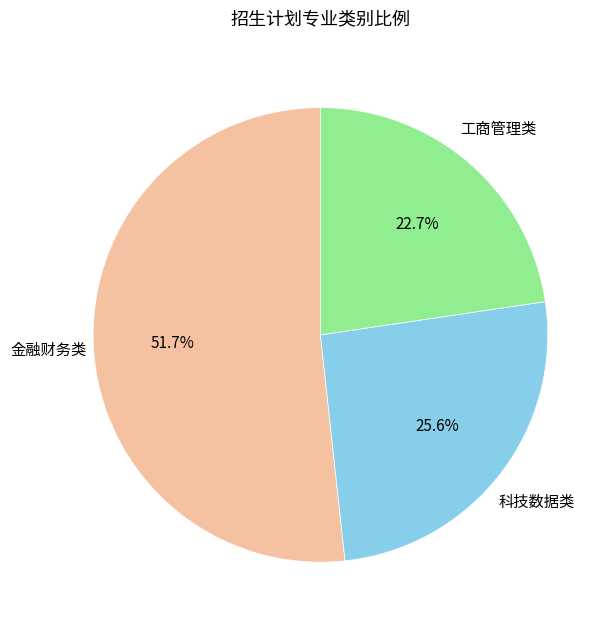

Does any single category account for the majority?

Yes